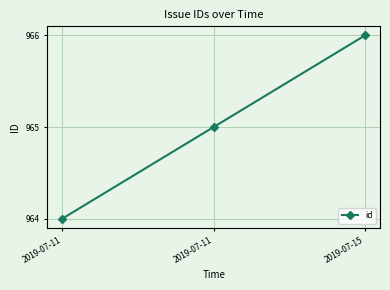

Count the values in the range 964 to 966.

3